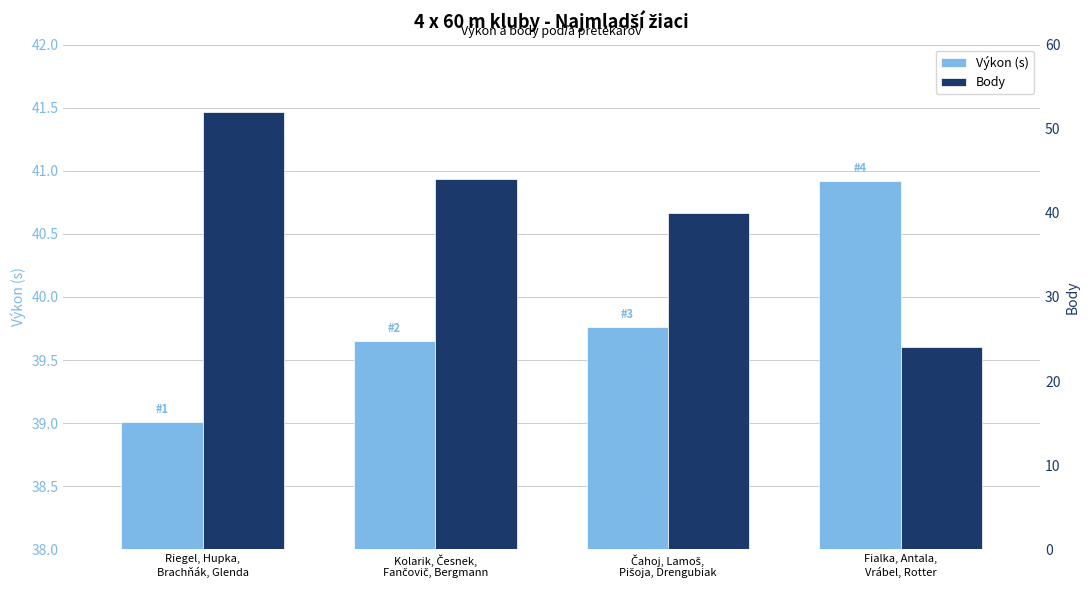

How many values in the Body series are below 44?

2